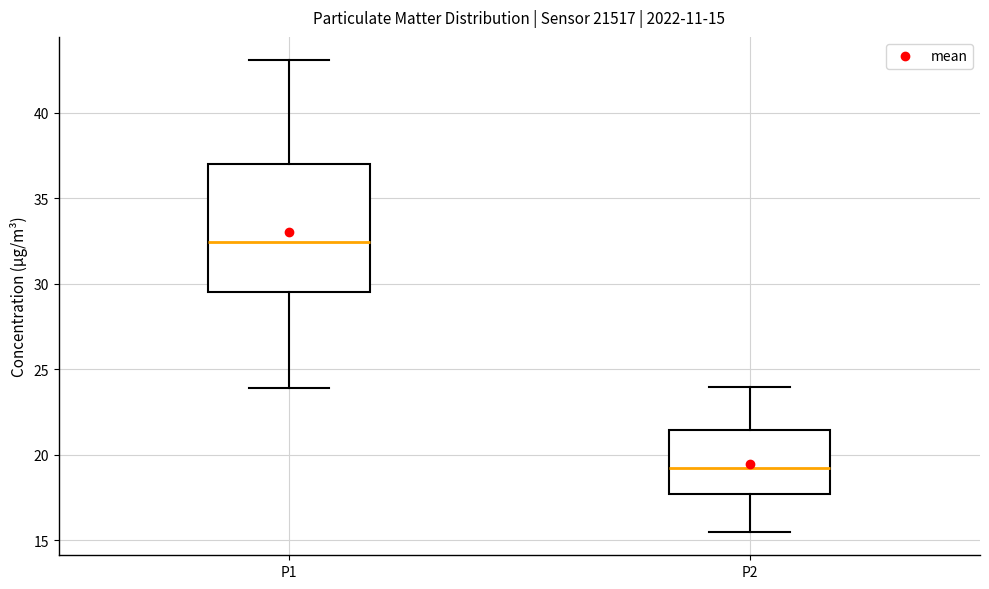

Which box's median line is the lowest?

P2